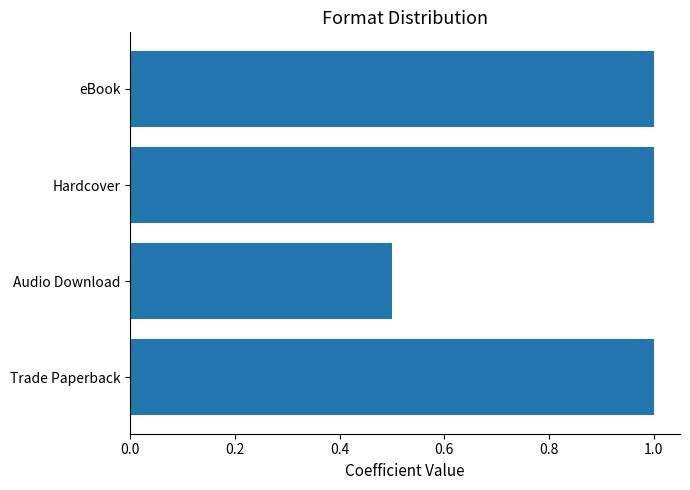

Where is the data nearest to the value 0?

Audio Download